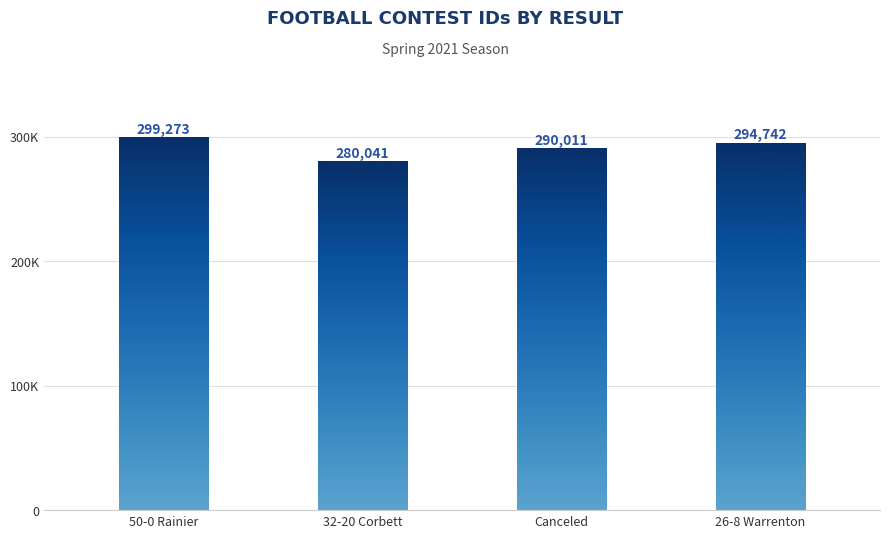

What is the greatest value displayed?

299273